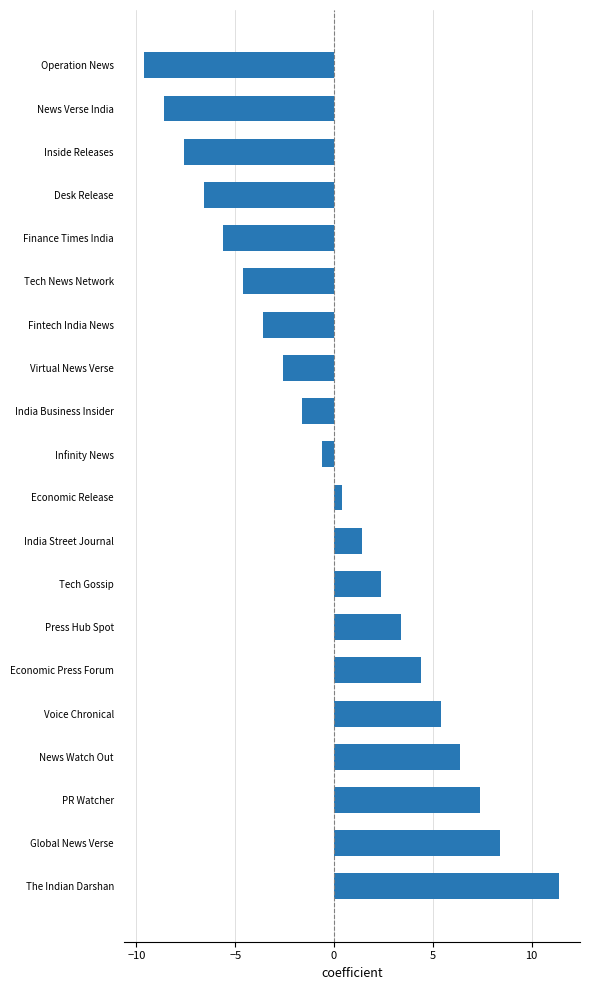

How many distinct data groups are displayed?

1